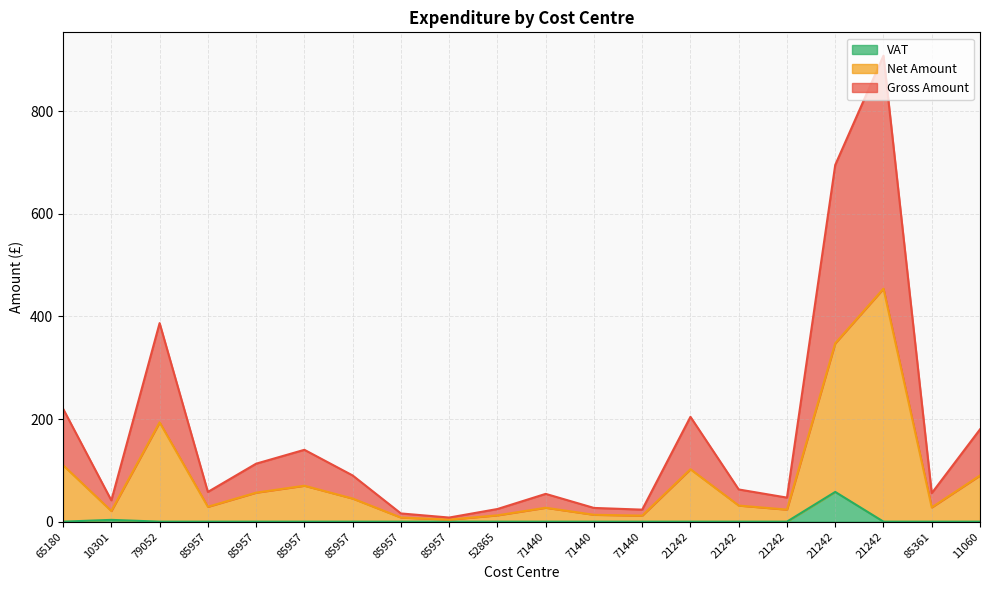

Count the number of categories in the chart.

20